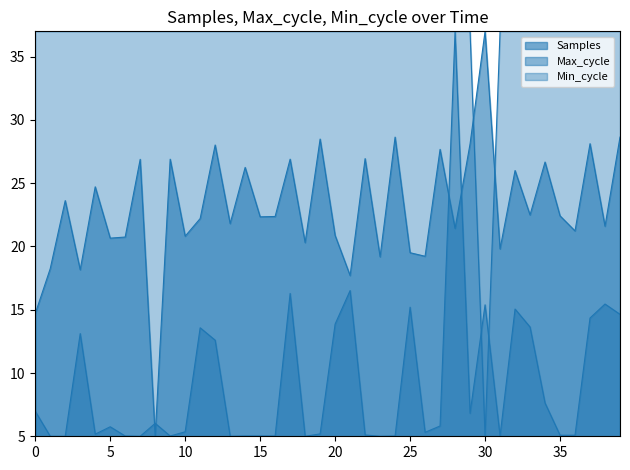

How many lines are shown in the chart?

3